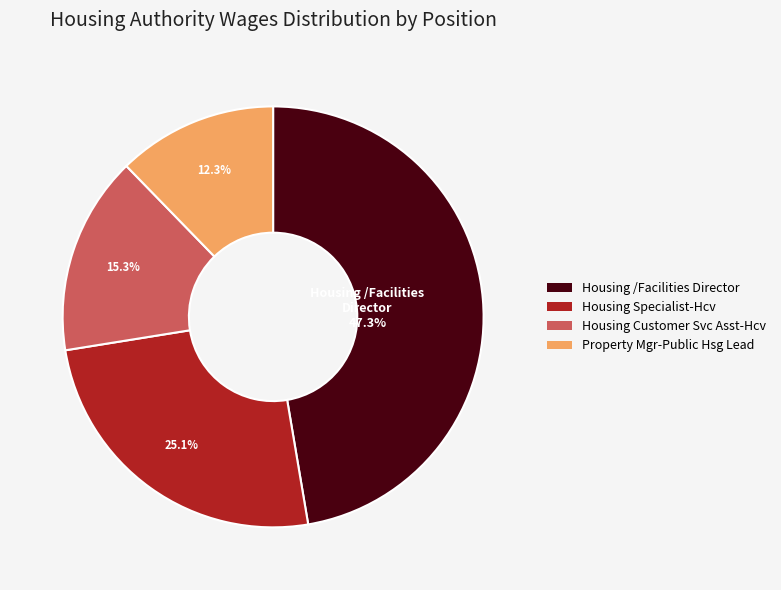

Between Housing /Facilities Director and Property Mgr-Public Hsg Lead, which is larger?

Housing /Facilities Director